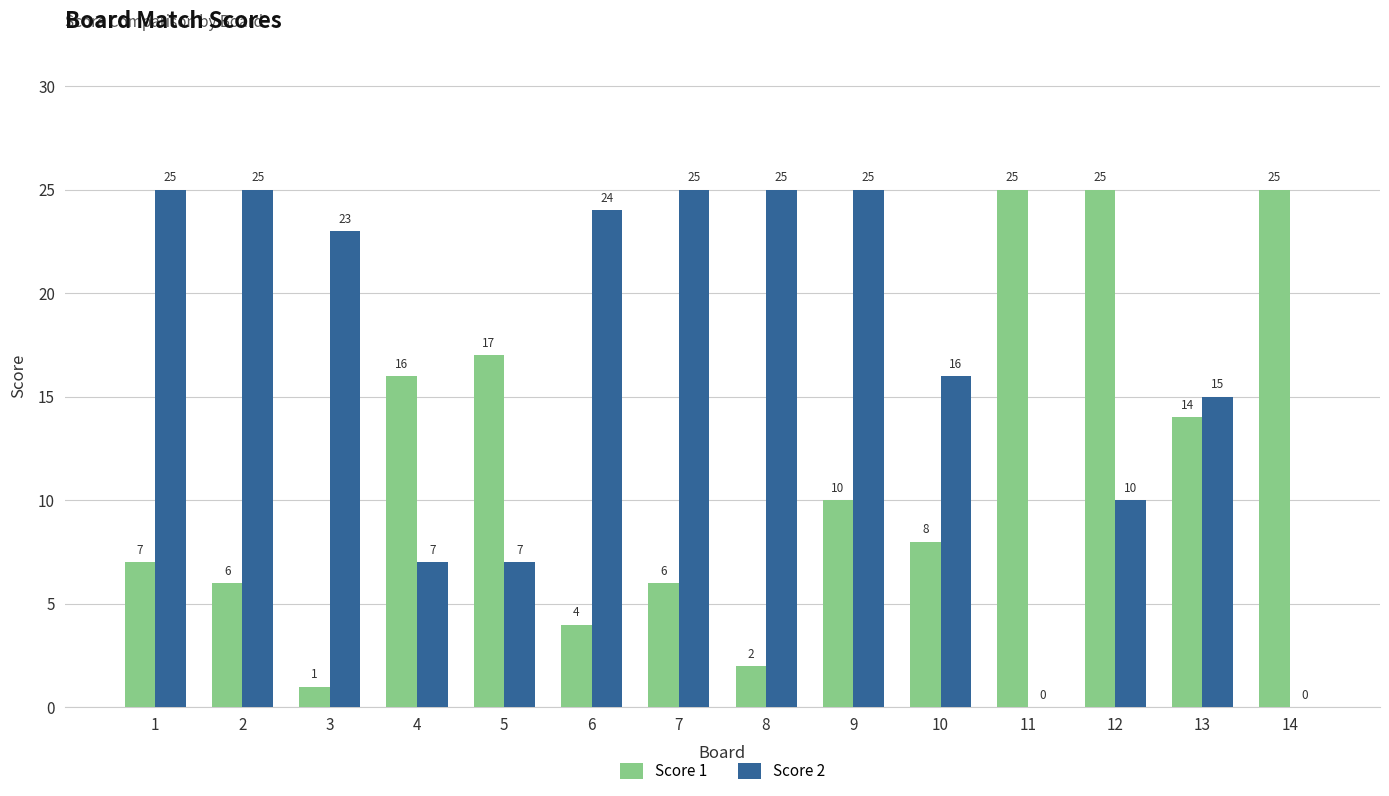

The Score 1 series shows 25 at 12. True or false?

True